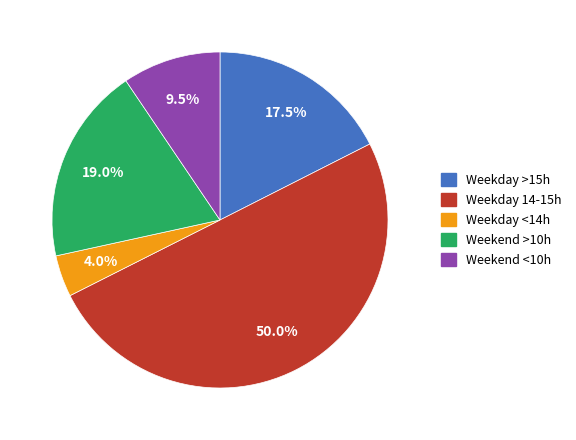

How many slices are in this pie chart?

5